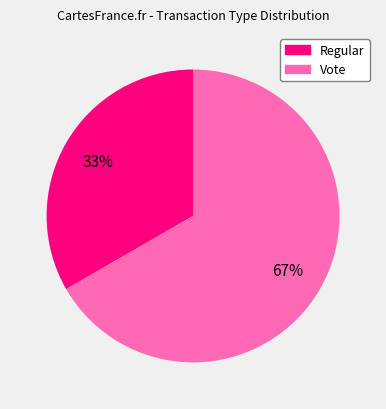

How many segments does this pie chart have?

2